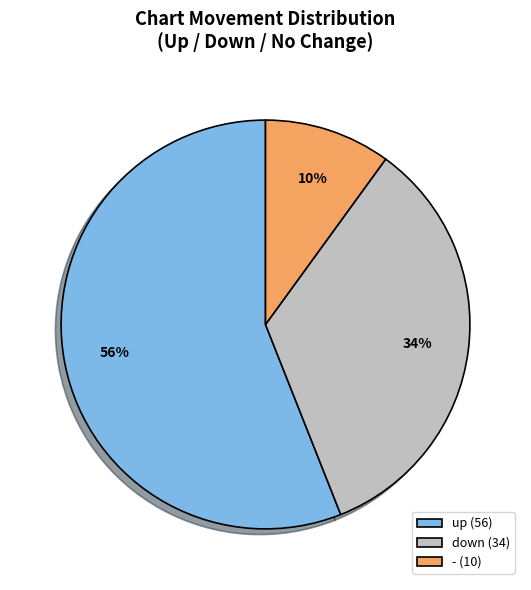

Is the sum of down (34) and - (10) greater than half?

No